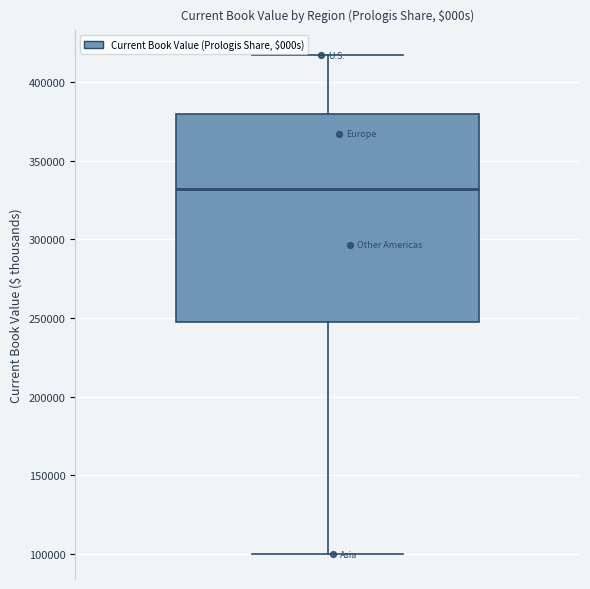

Transcribe this box plot: give where the median line is, the range the box spans, and where the two whiskers end, as read against the y-axis. The values are not printed on the chart, so give them approximately, as read against the axis.

median 330000, box 245000 to 380000, whiskers 100000 to 415000